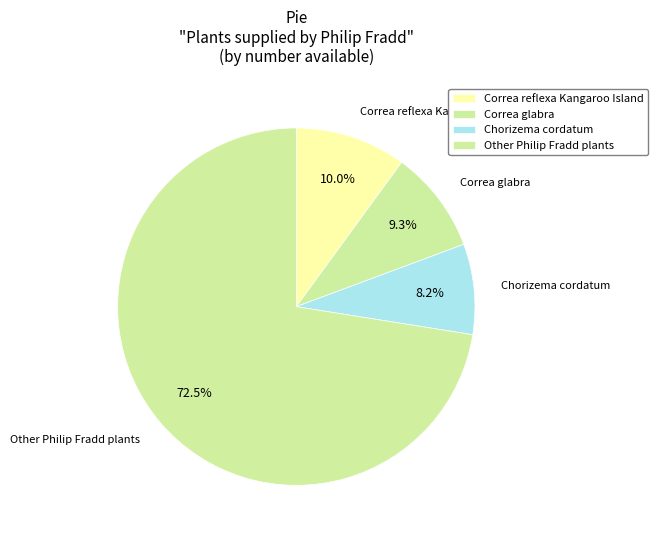

Count the number of slices in the pie.

4